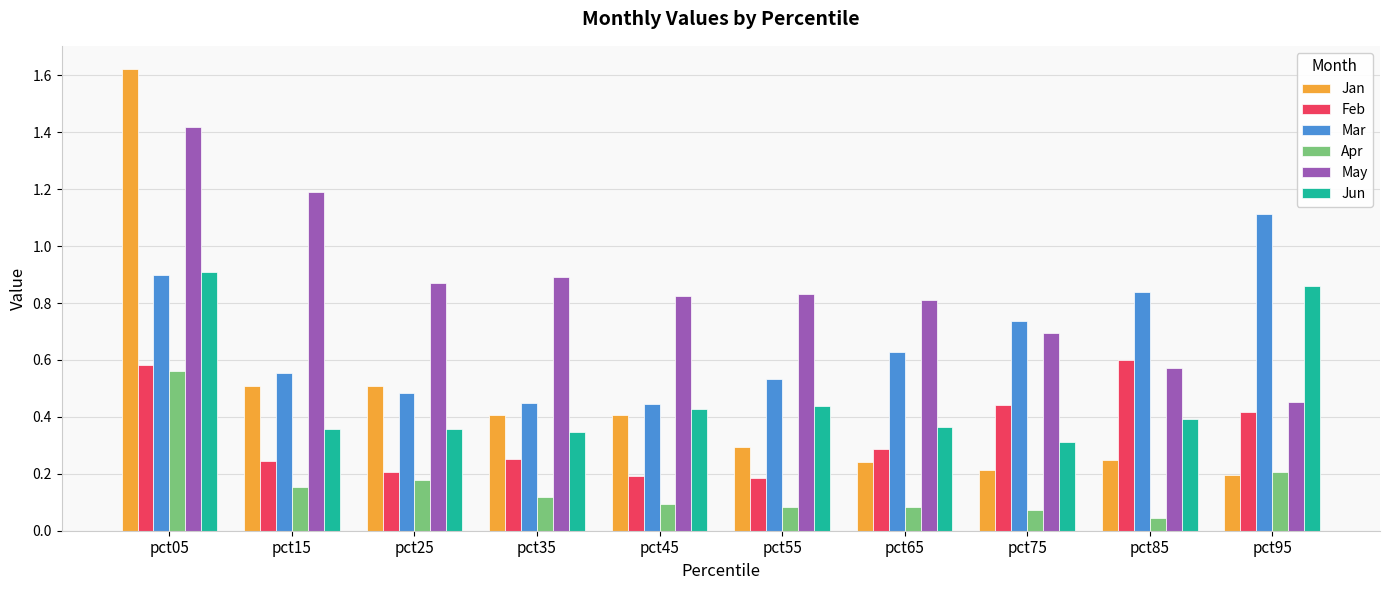

At which category is the sum across all series the highest?

pct05